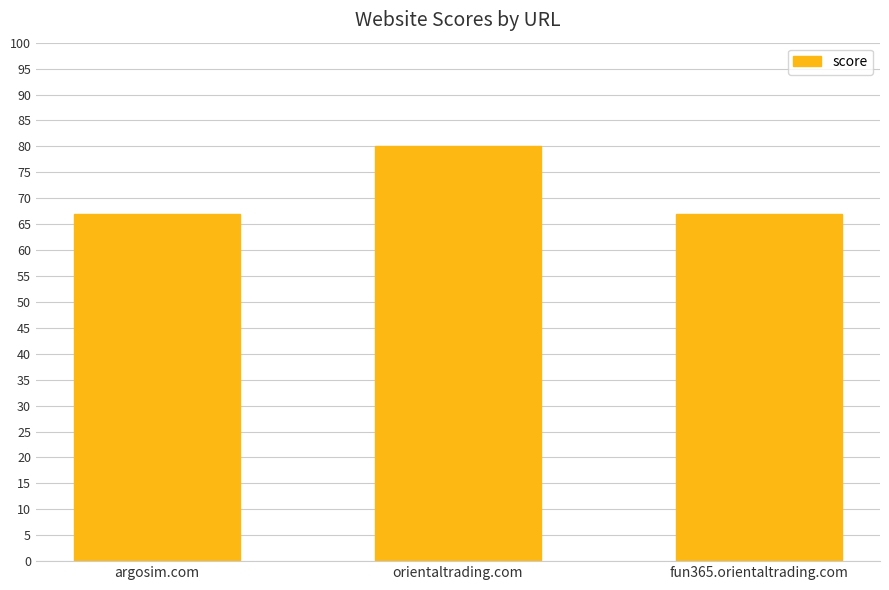

What is the label of the 2nd bar from the left?

orientaltrading.com